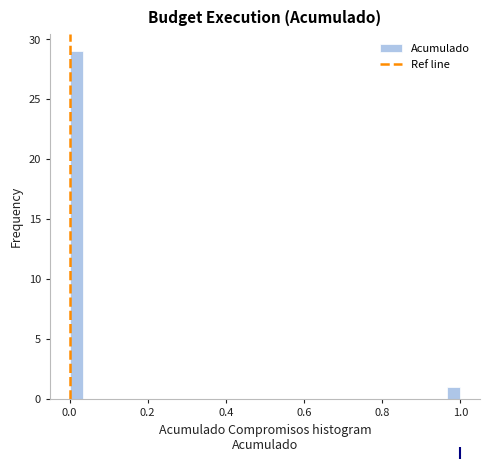

Read against the x-axis, roughly where is the centre of the tallest bar?

0.02